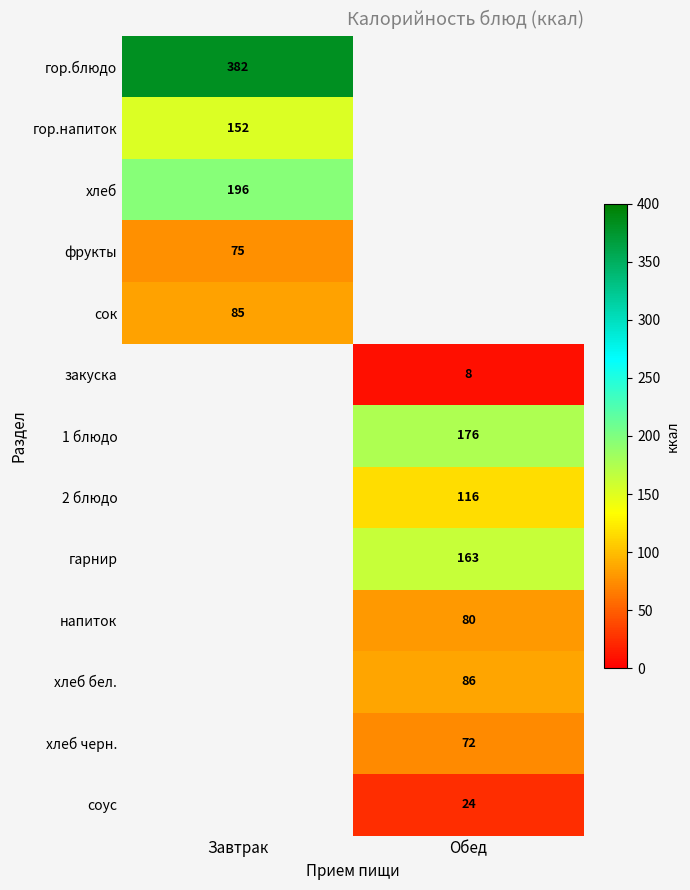

What is the greatest value displayed?

382.0